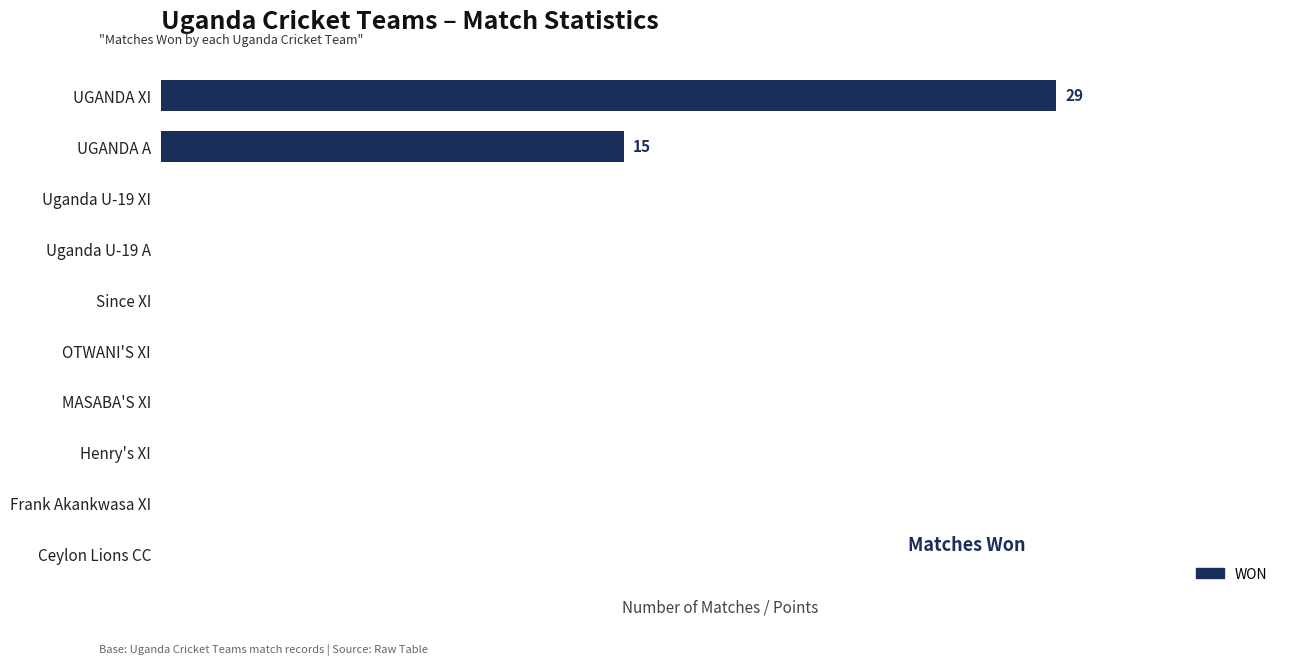

Which label corresponds to the largest value in the chart?

UGANDA XI